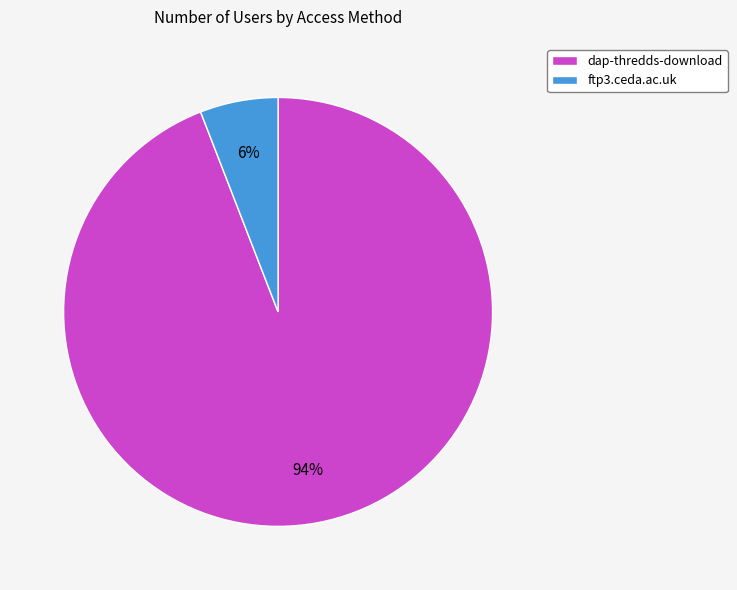

Rank the categories by value from highest to lowest.

dap-thredds-download, ftp3.ceda.ac.uk